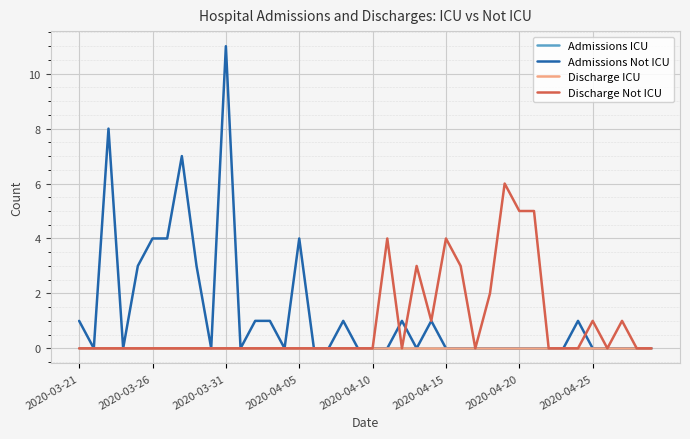

Does the chart have visible grid lines?

Yes